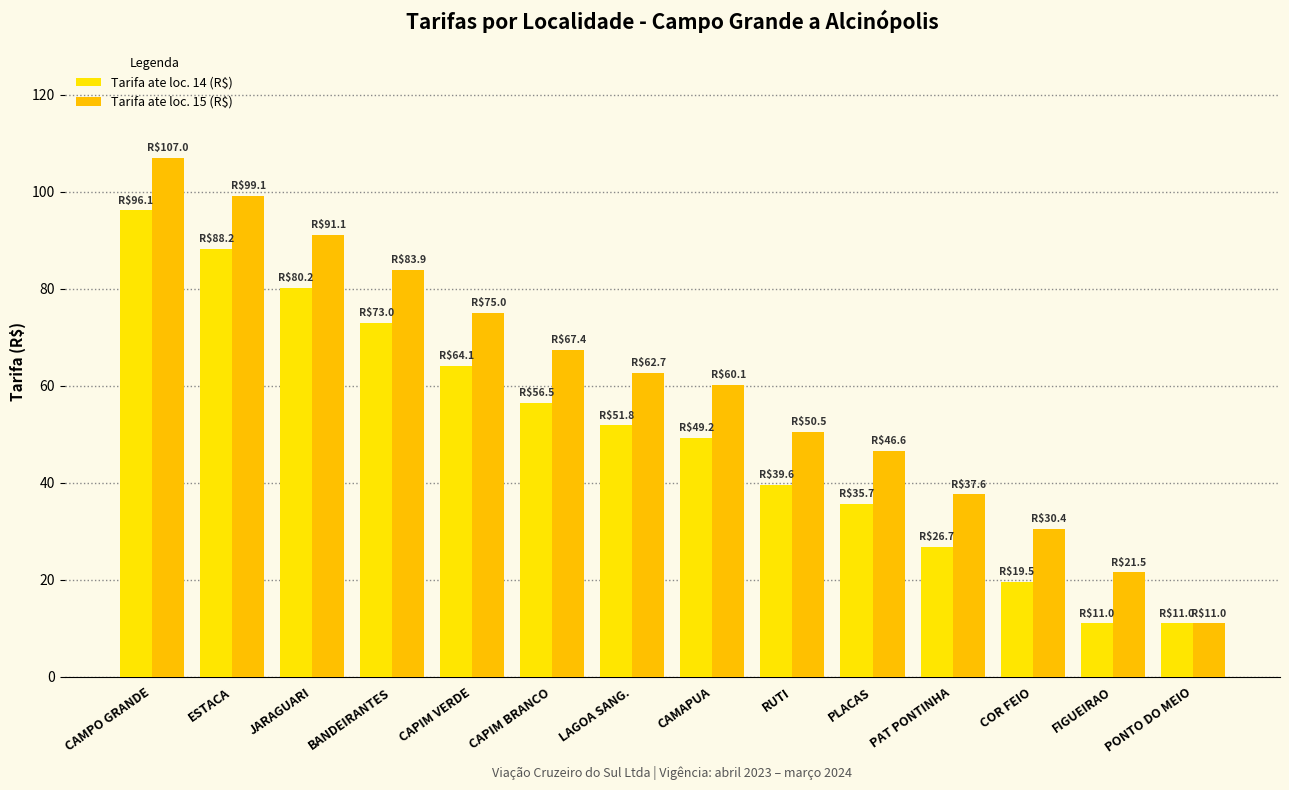

What is the spread (max minus min) of values at BANDEIRANTES?

10.9